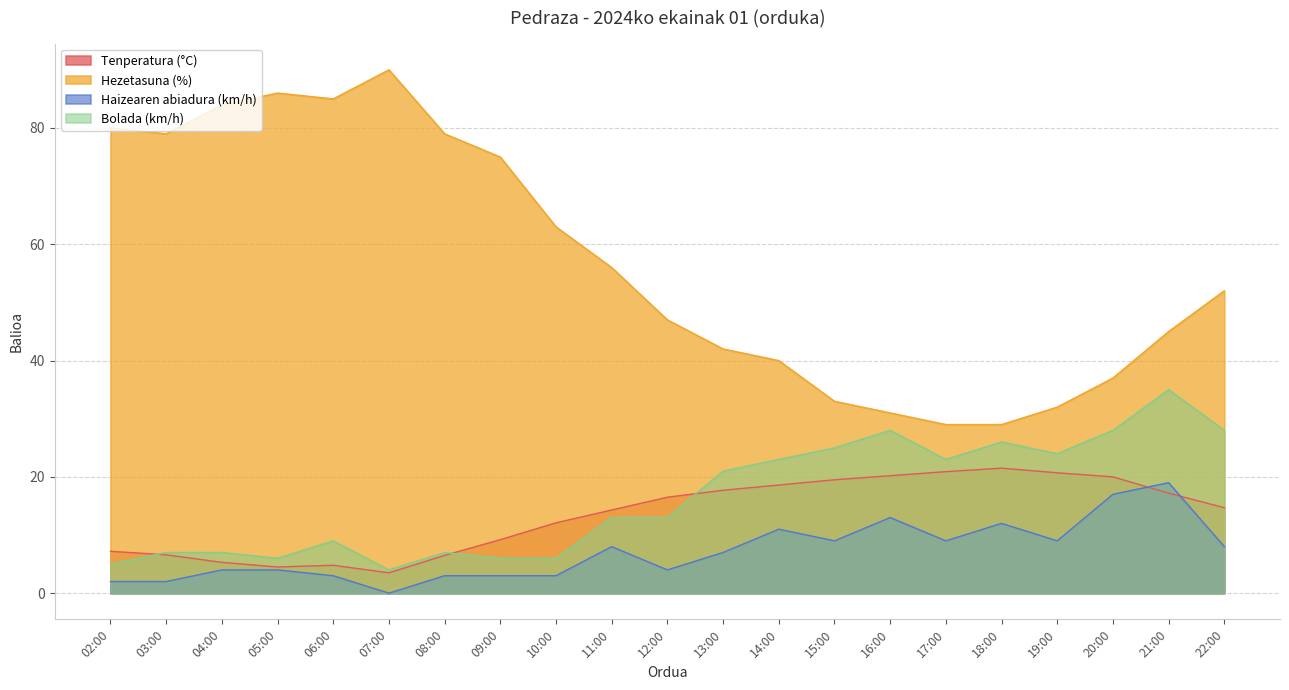

At 15:00, list the series in order from largest to smallest.

Hezetasuna (%), Bolada (km/h), Tenperatura (°C), Haizearen abiadura (km/h)